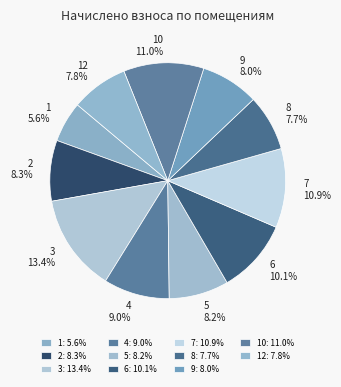

Is it true that 7 is 26% of the pie?

False